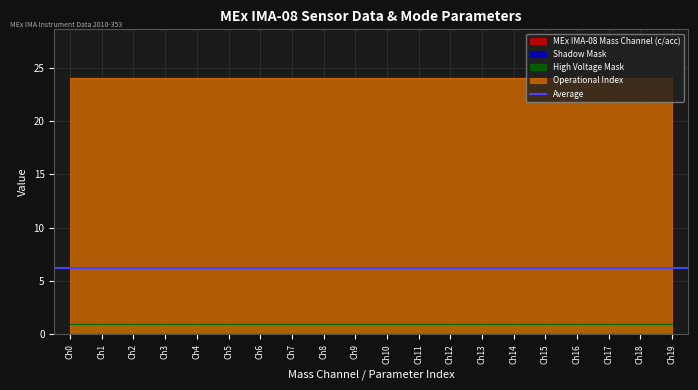

What is the total value across all series at Mass Channel 5?

25